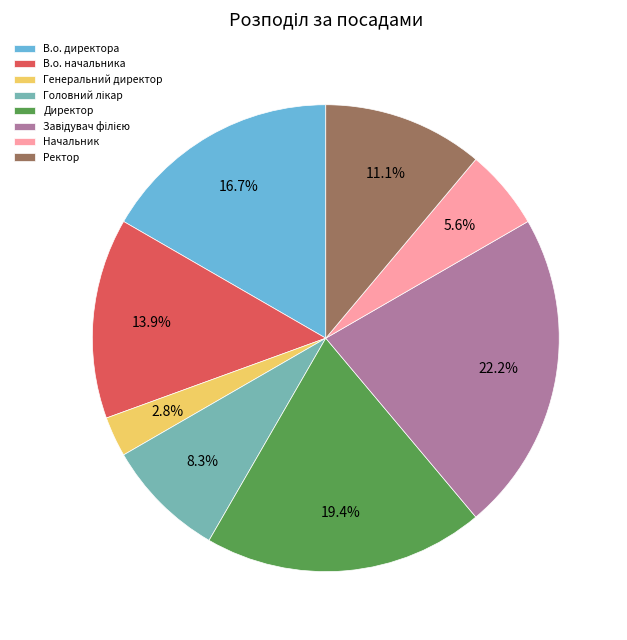

Is the sum of Начальник and В.о. директора greater than half?

No